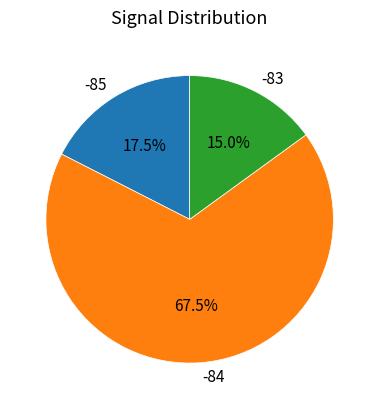

Which has a higher value, -85 or -84?

-84